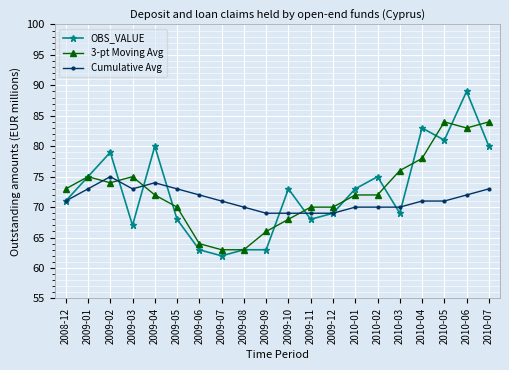

What is the sum of the Cumulative Avg values at 2010-03 and 2009-09?

139